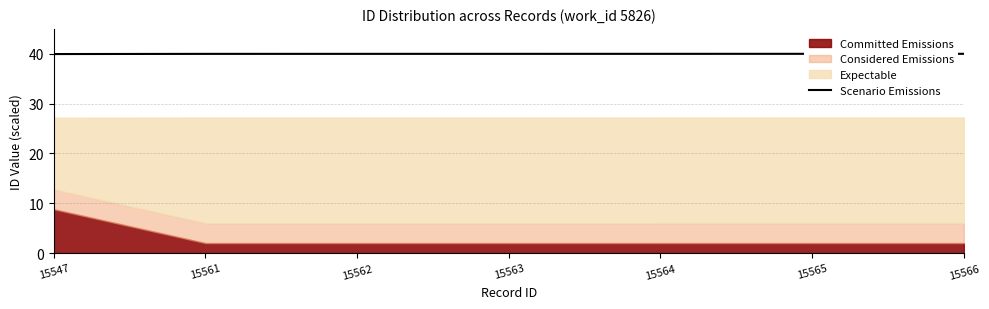

The value of Scenario Emissions at 15564 is 40.0. True or false?

True